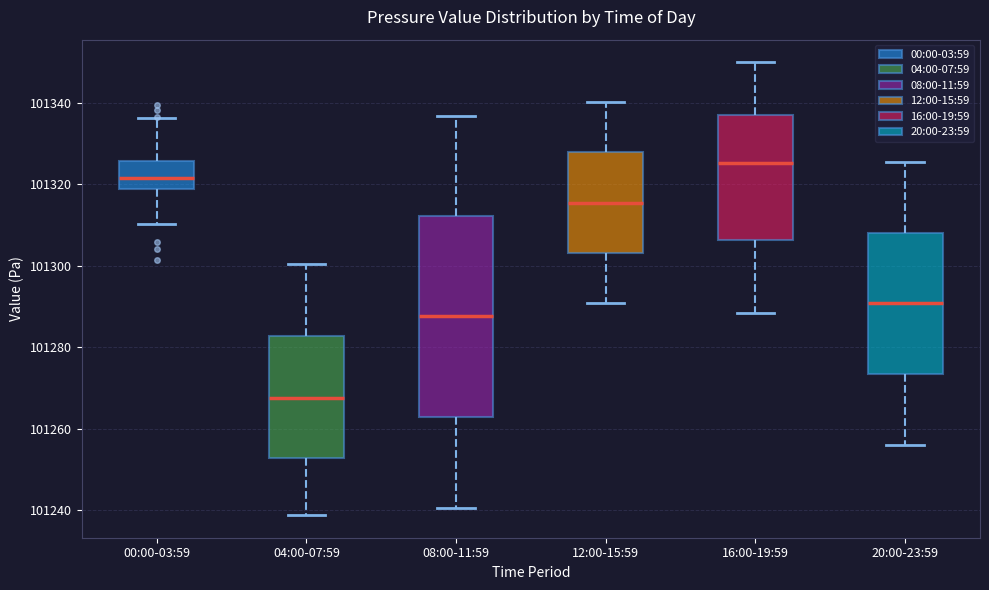

Which box's median line is the highest?

16:00-19:59